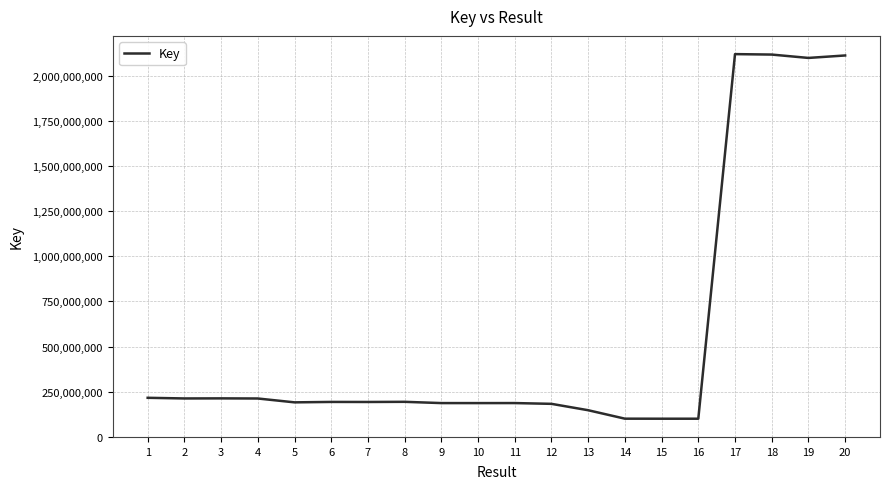

What is the smallest value displayed?

100720373